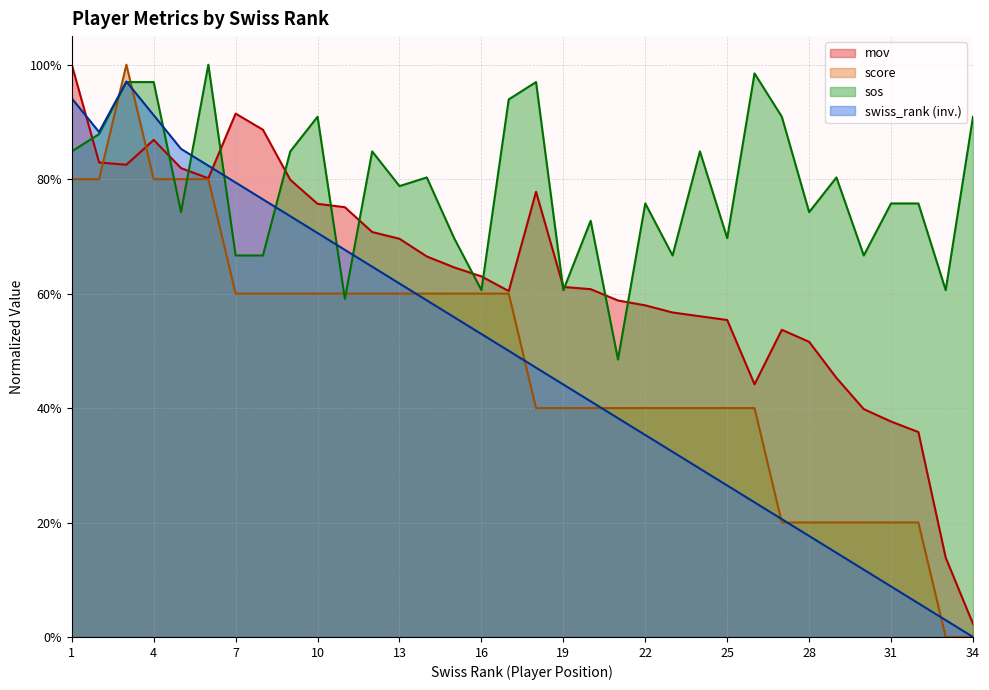

How many positive values does the score series have?

32